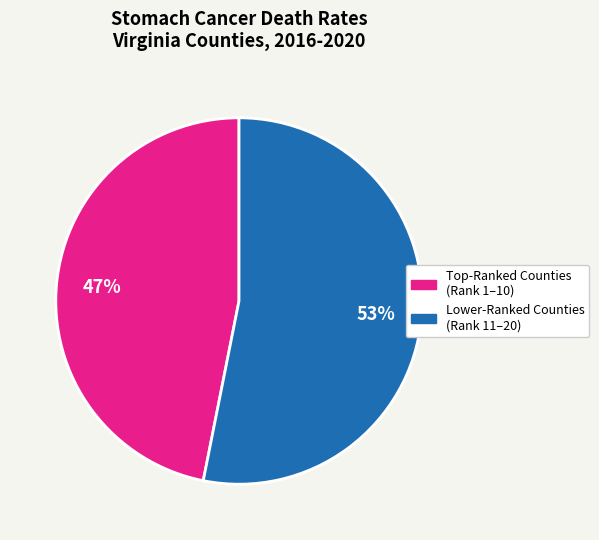

To the nearest percent, what is the difference between the largest and smallest slice percentages?

6%